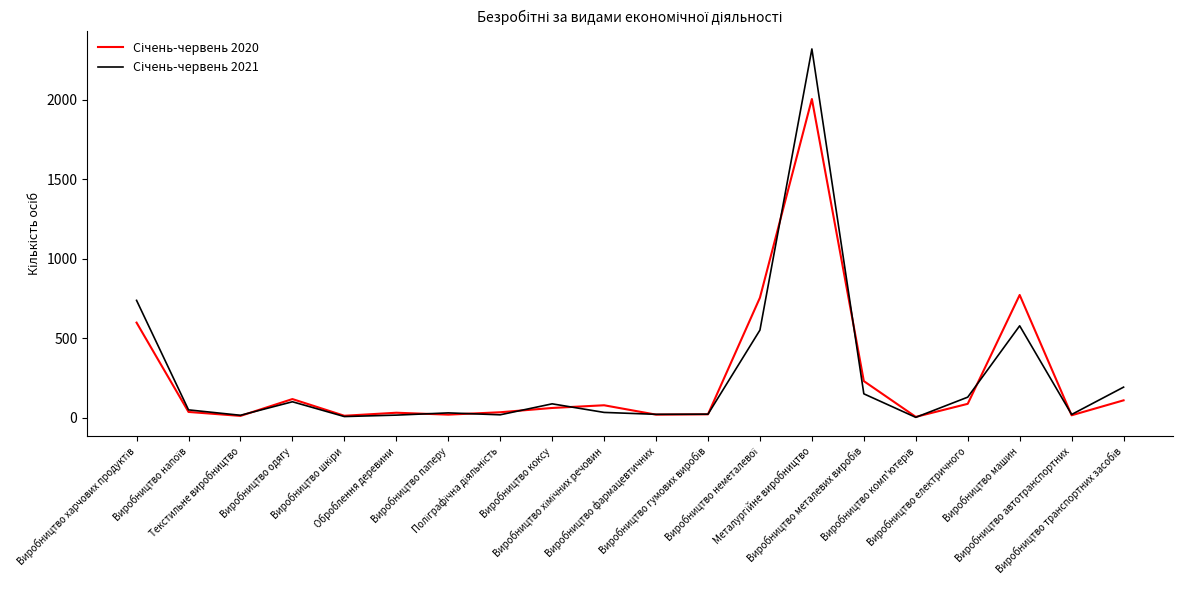

What is the maximum value shown in the chart?

2320